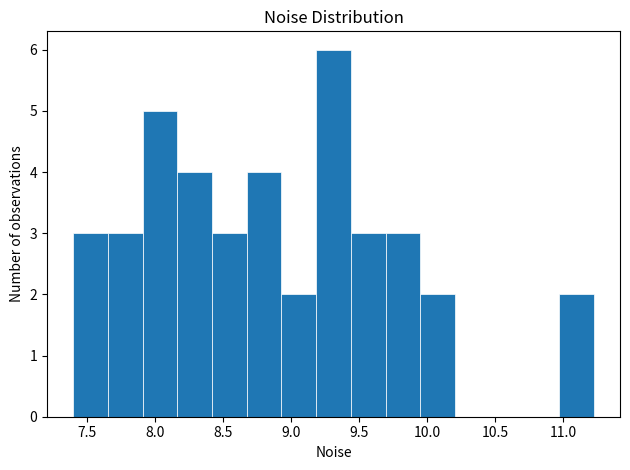

How tall is the bar that spans 7.65 to 7.90 on the x-axis? Neither the bar edges nor the heights are printed on the chart, so give them approximately, as read against the axes.

3